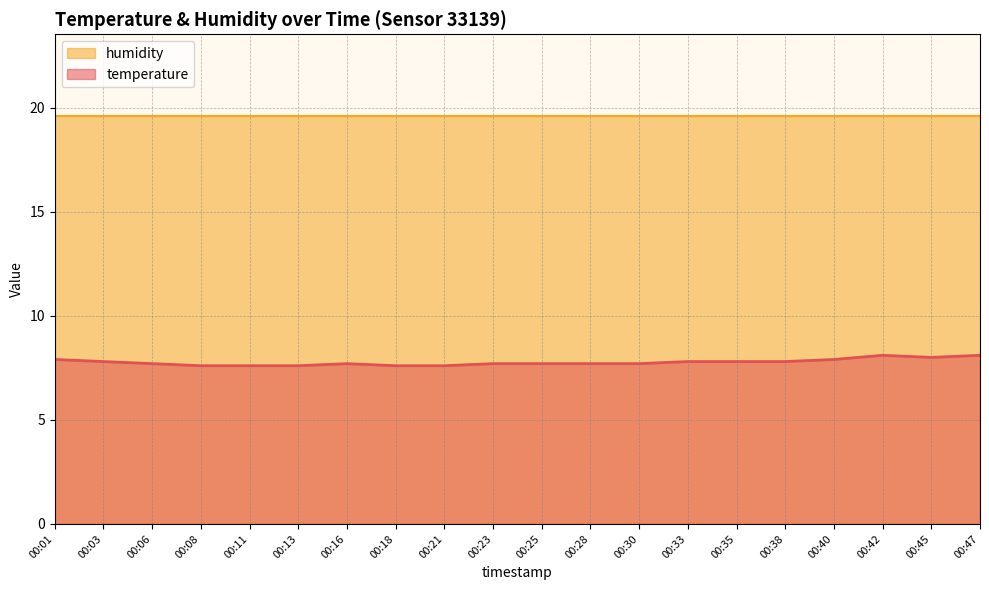

What is the ratio of the value at 00:28 to the value at 00:21?

1.0